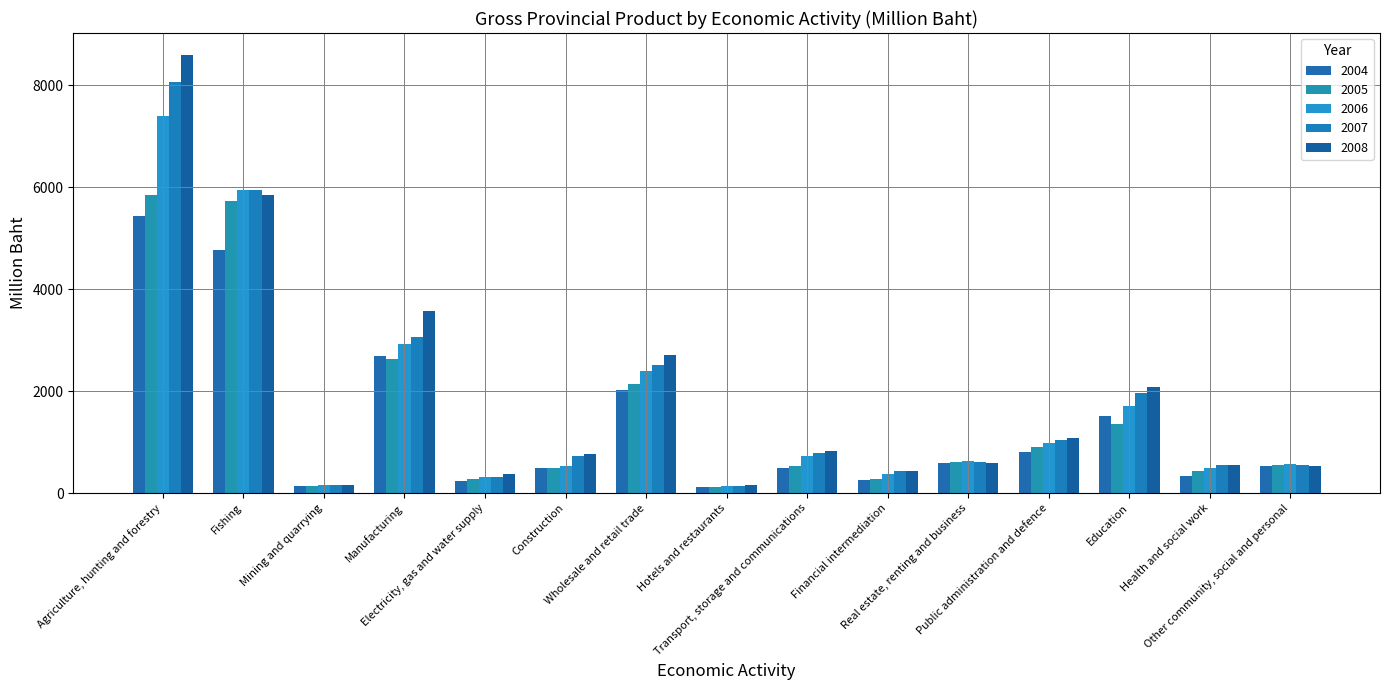

Read the 2006 value at Public administration and defence.

971.3